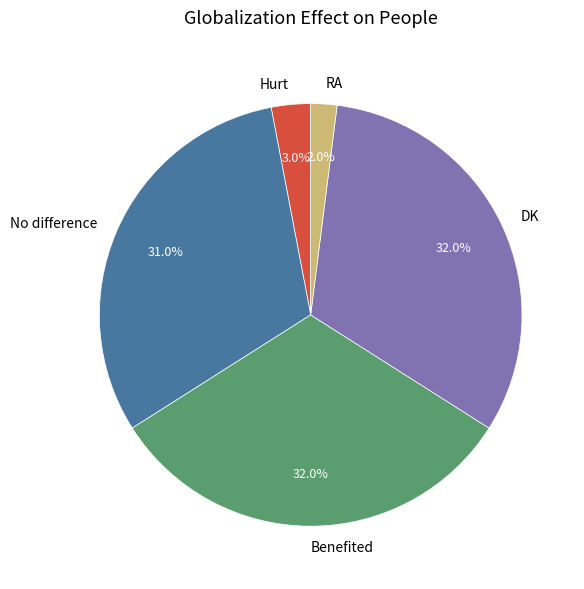

Between Hurt and RA, which is larger?

Hurt